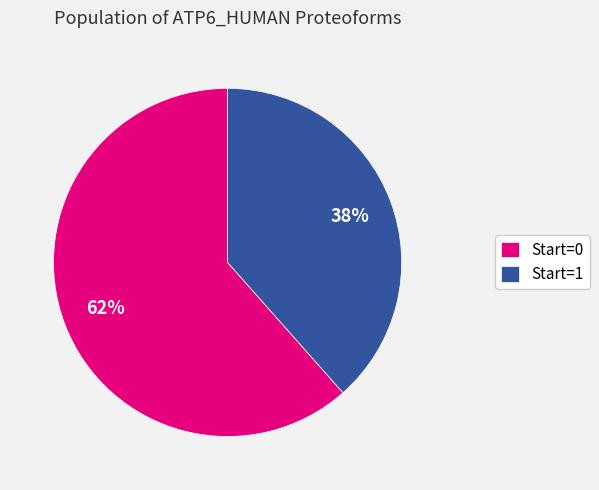

Is there any slice that represents more than half of the pie?

Yes